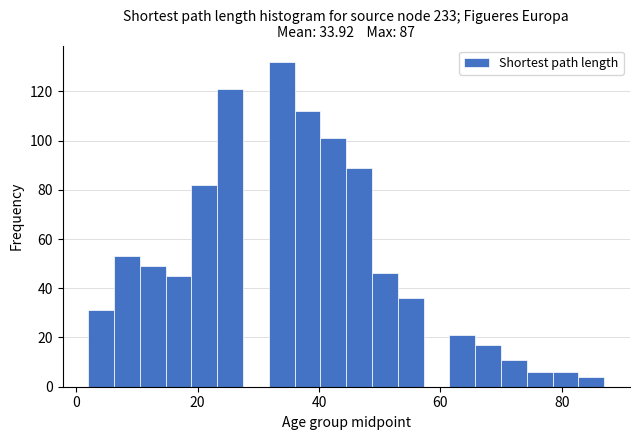

Read against the x-axis, roughly where is the centre of the tallest bar?

34